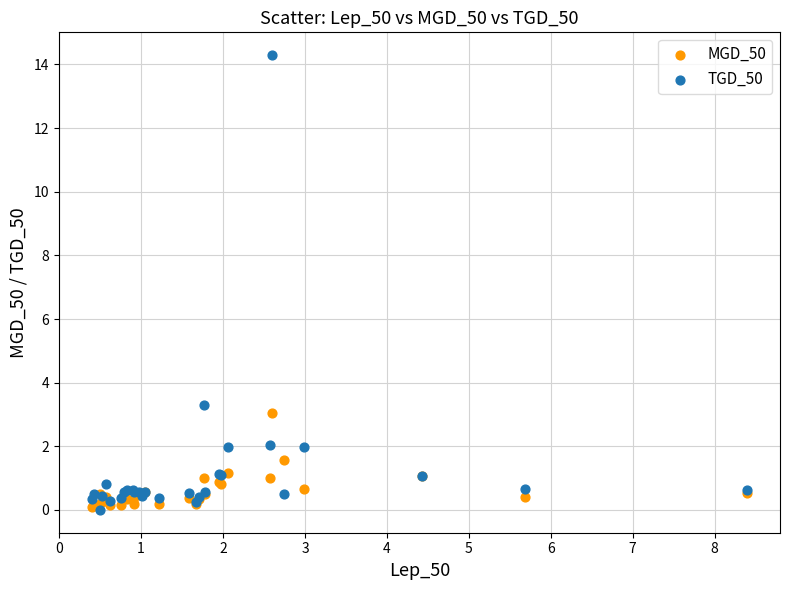

What is the X range (max minus min) for the scatter plot?

8.0